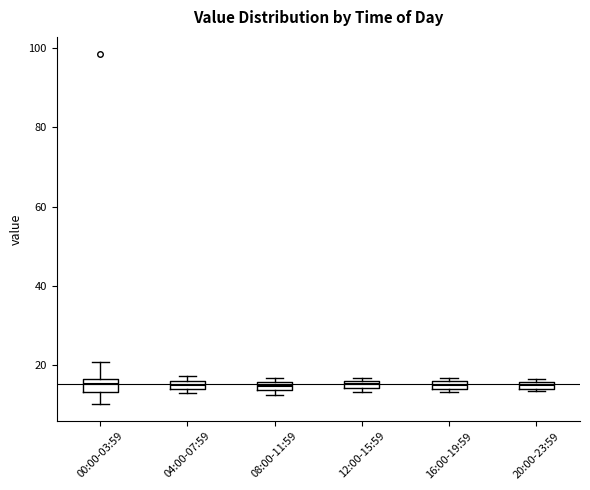

Where is the upper edge of the box for 16:00-19:59 on the y-axis? The values are not printed on the chart, so give them approximately, as read against the axis.

16